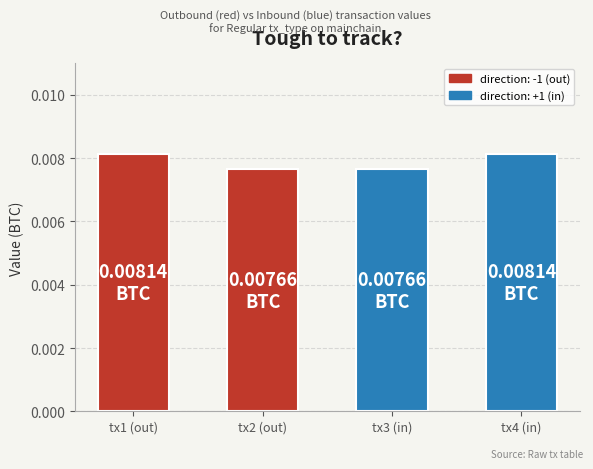

Which has a higher value, tx4 (in) or tx2 (out)?

tx4 (in)